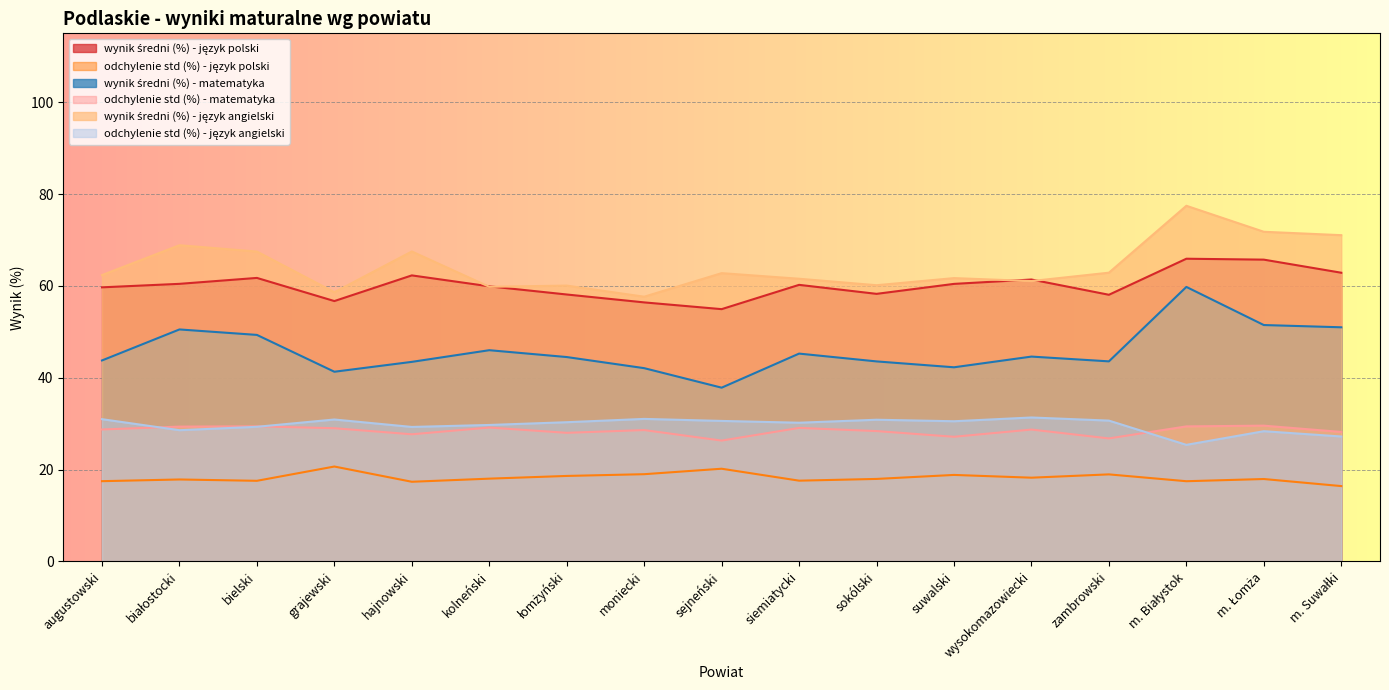

What is the label of the 10th point from the left?

siemiatycki